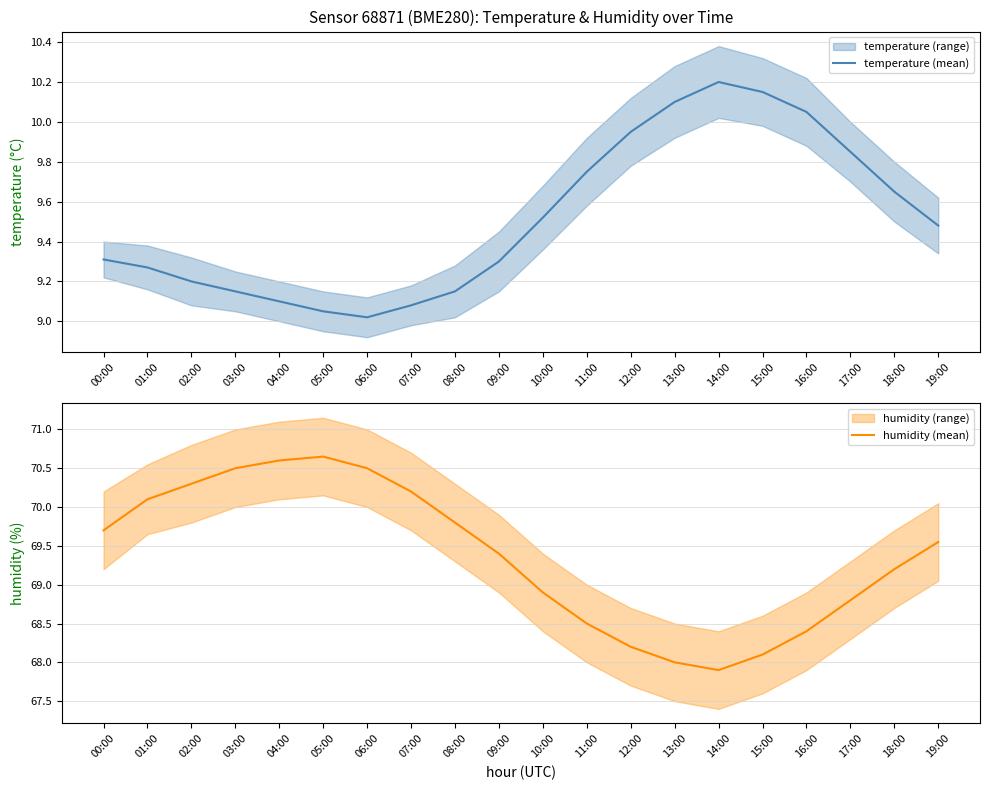

Reading left to right, transcribe all the data shown in this chart.

temperature (mean): 9.3	9.3	9.2	9.2	9.1	9.1	9.0	9.1	9.2	9.3	9.5	9.8	9.9	10.1	10.2	10.2	10.1	9.8	9.7	9.5
humidity (mean): 69.7	70.1	70.3	70.5	70.6	70.7	70.5	70.2	69.8	69.4	68.9	68.5	68.2	68.0	67.9	68.1	68.4	68.8	69.2	69.5